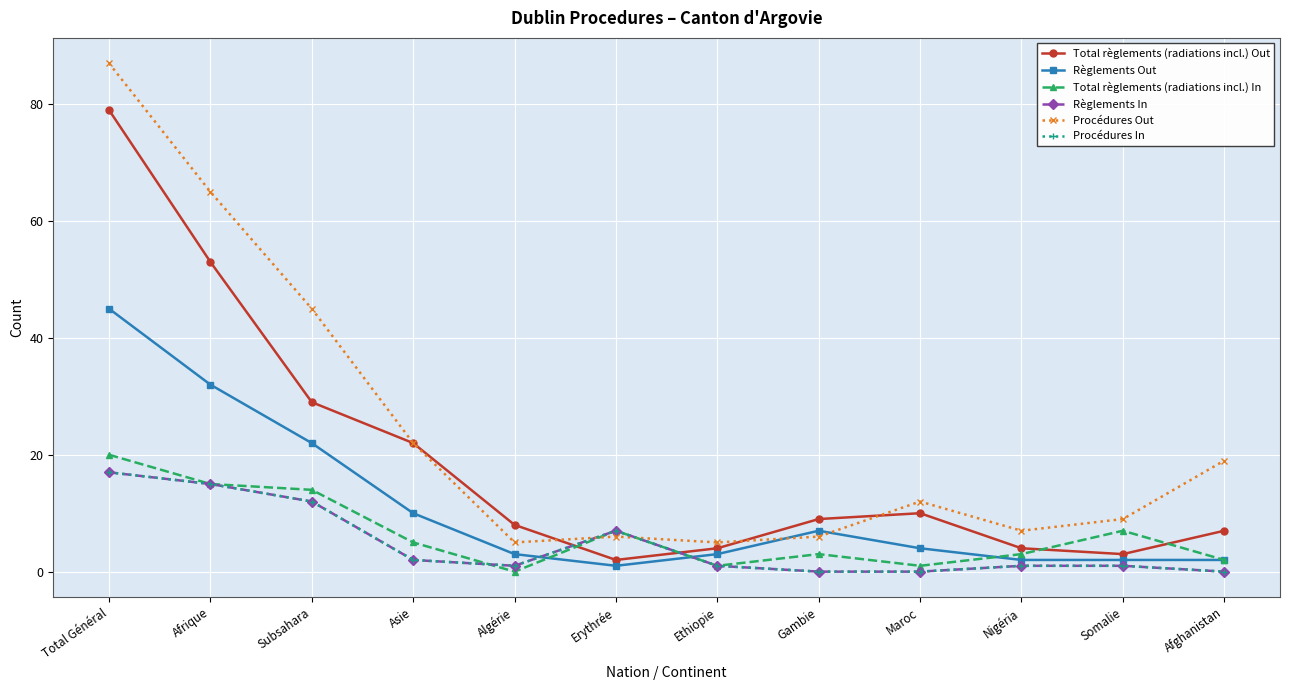

Does the chart have visible grid lines?

Yes